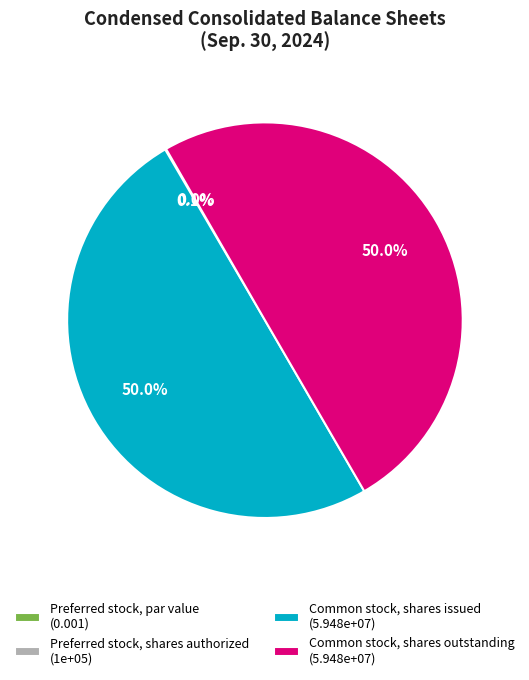

To the nearest percent, what is the difference between the largest and smallest slice percentages?

50%